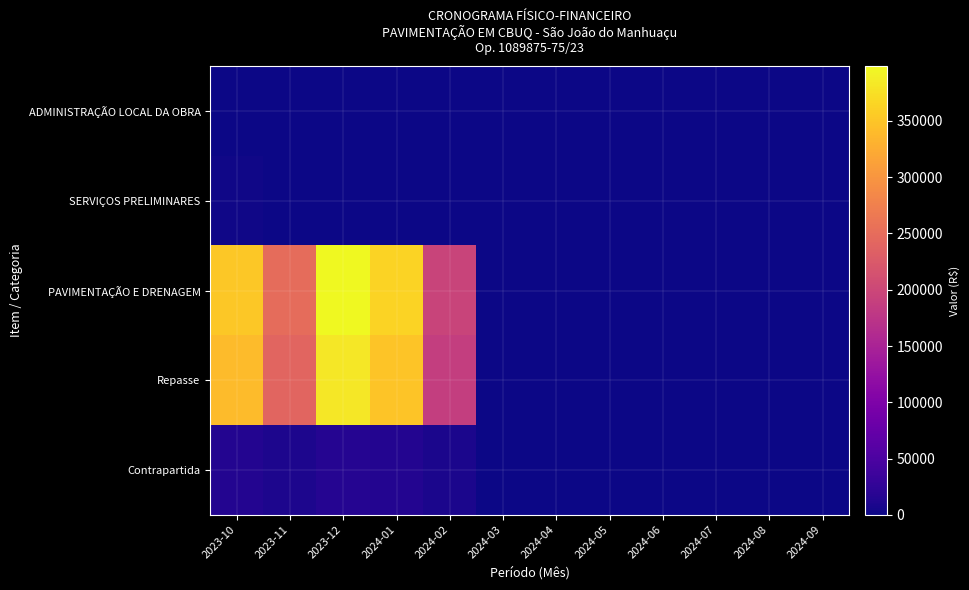

Which has a higher value, 2023-12 or 2024-07?

2023-12